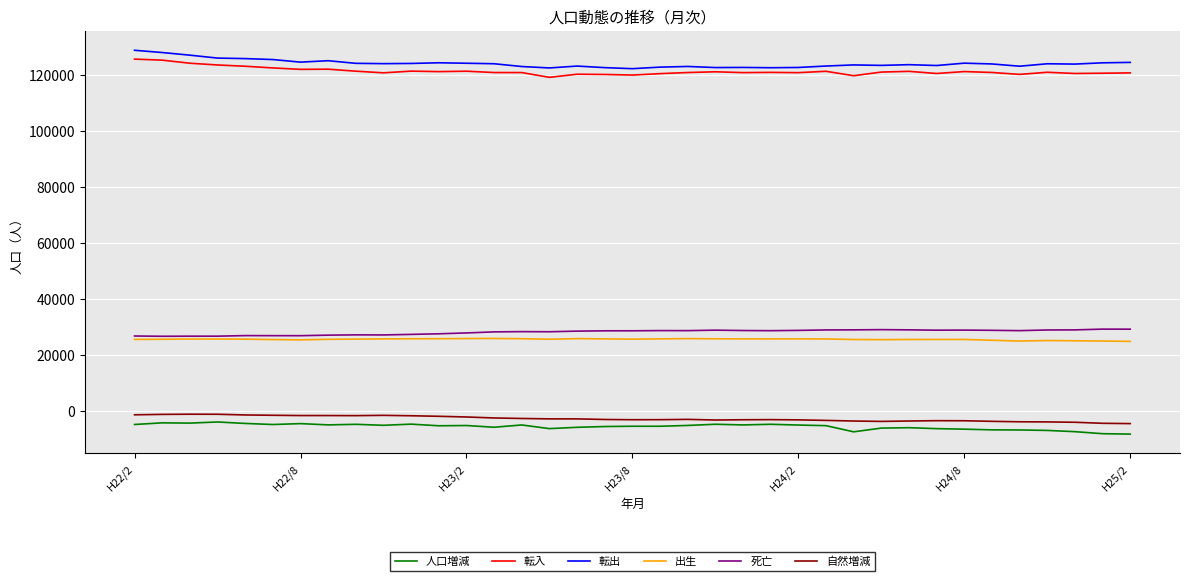

True or false: 人口増減 and 転入 cross at least once.

False